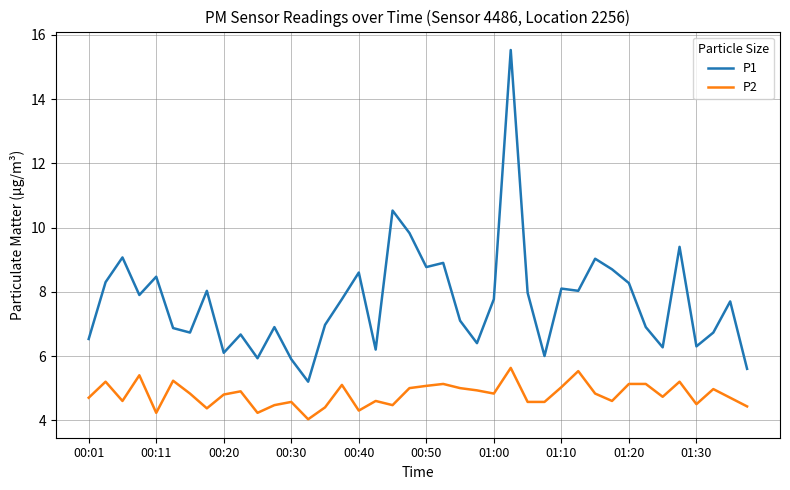

Rank the series by their average value, from lowest to highest.

P2, P1